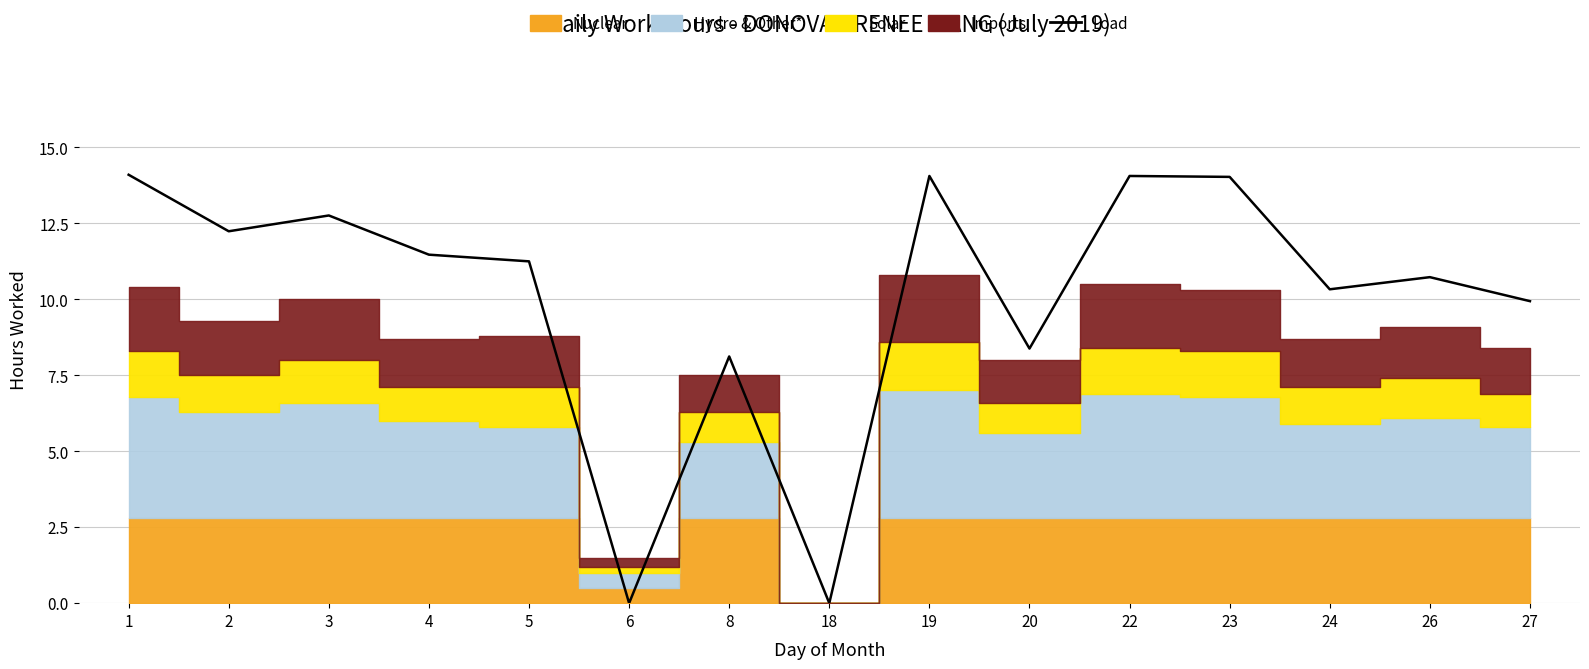

What is the difference between the values at 8 and 23?

5.9